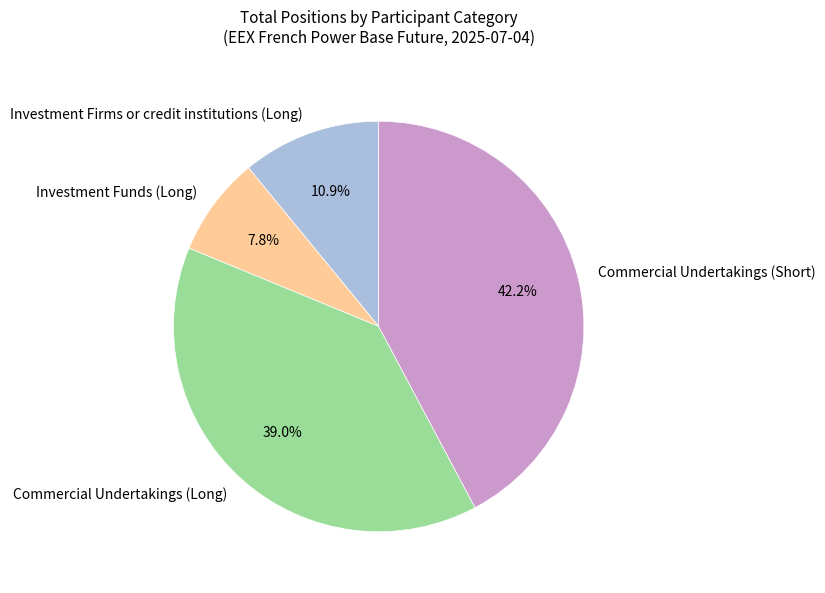

How many slices are in this pie chart?

4